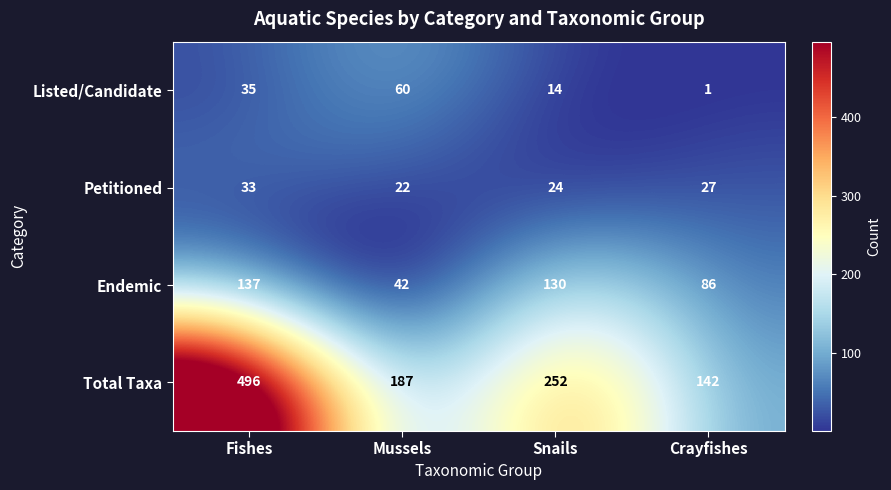

How many data points in Total Taxa are less than 252?

2